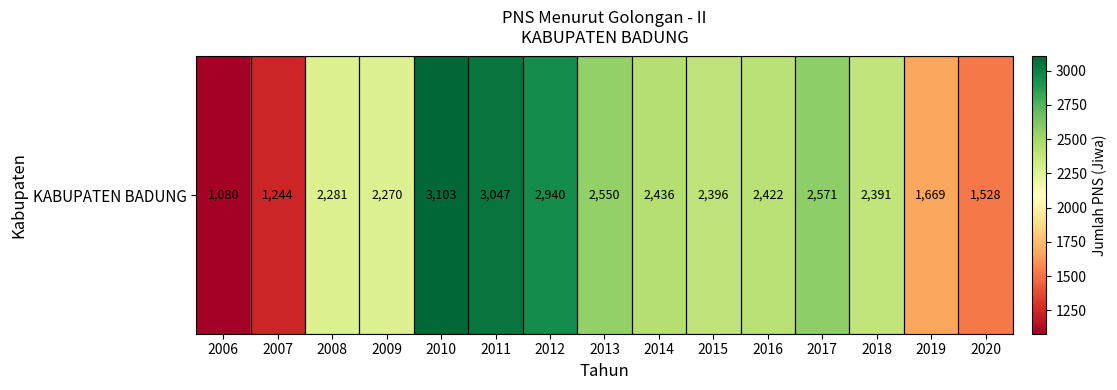

The chart shows a value of 3047 at 2011. True or false?

True